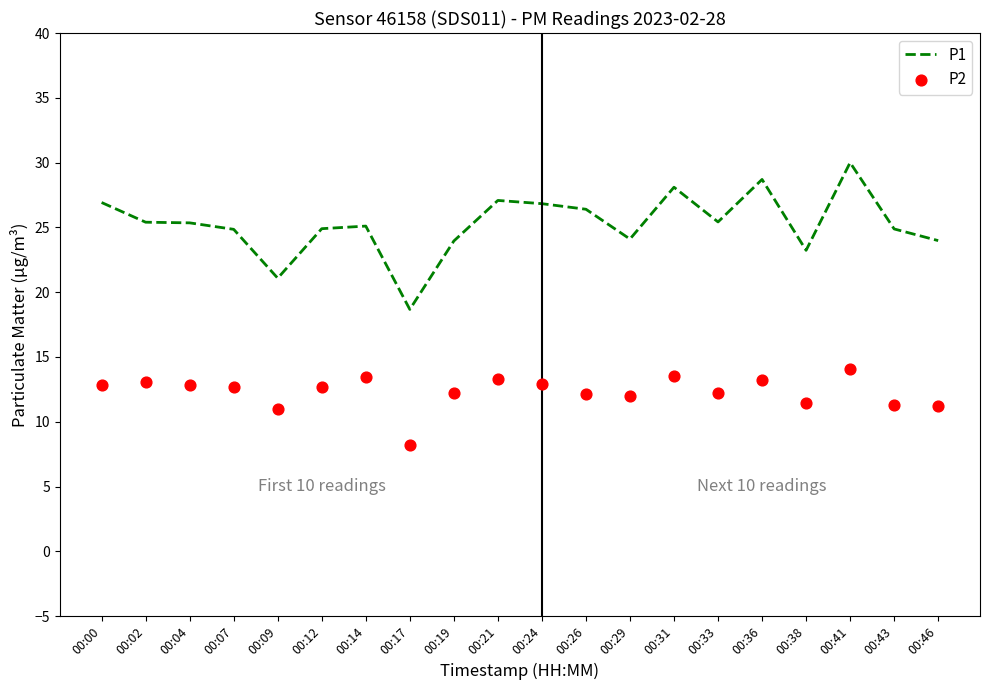

Which series has the widest spread of Y values?

P1